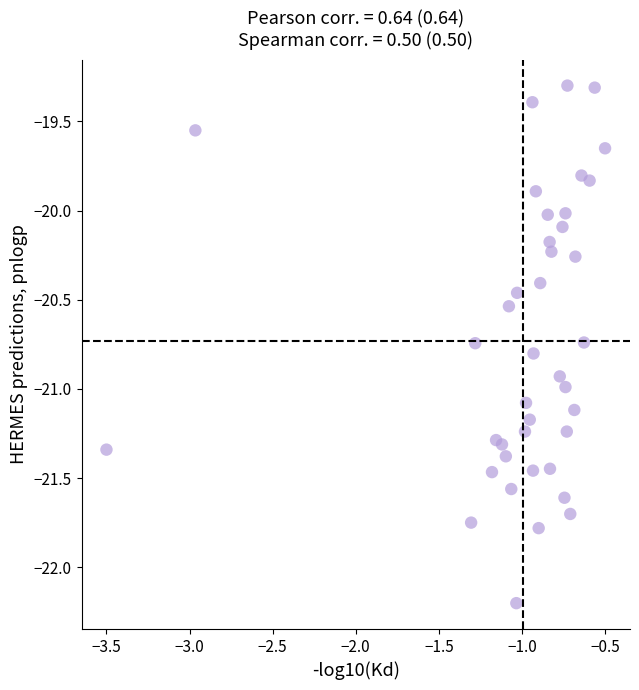

What is the range of Y values (max minus min)?

2.9